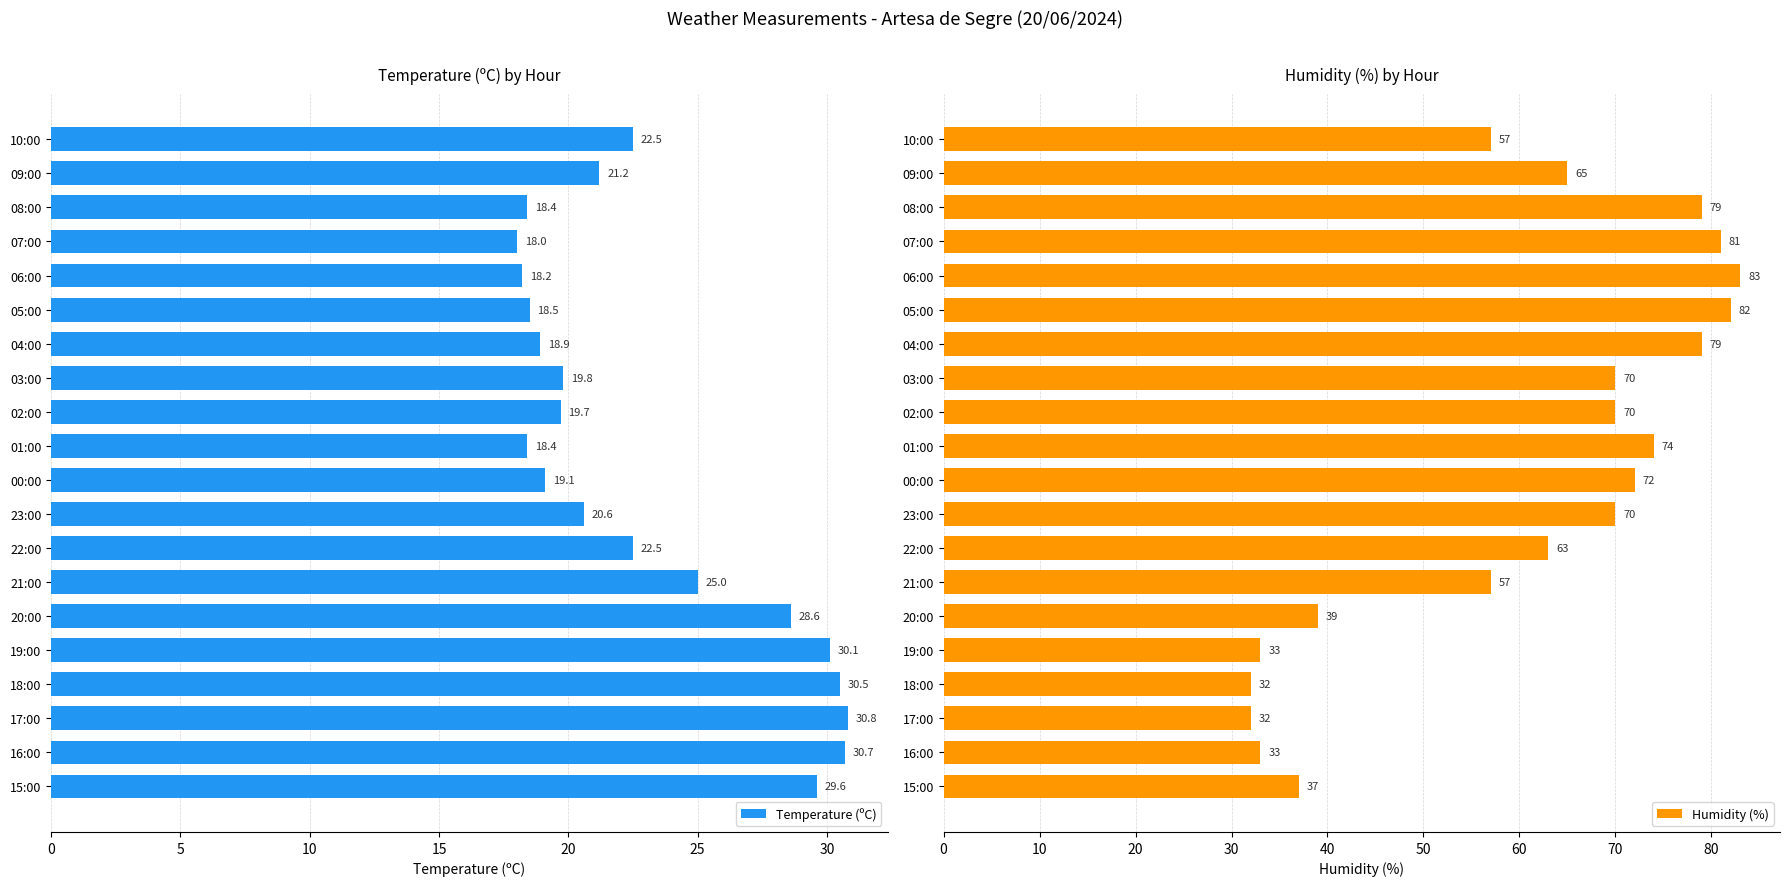

What is the approximate value of Humidity (%) at 23:00?

70